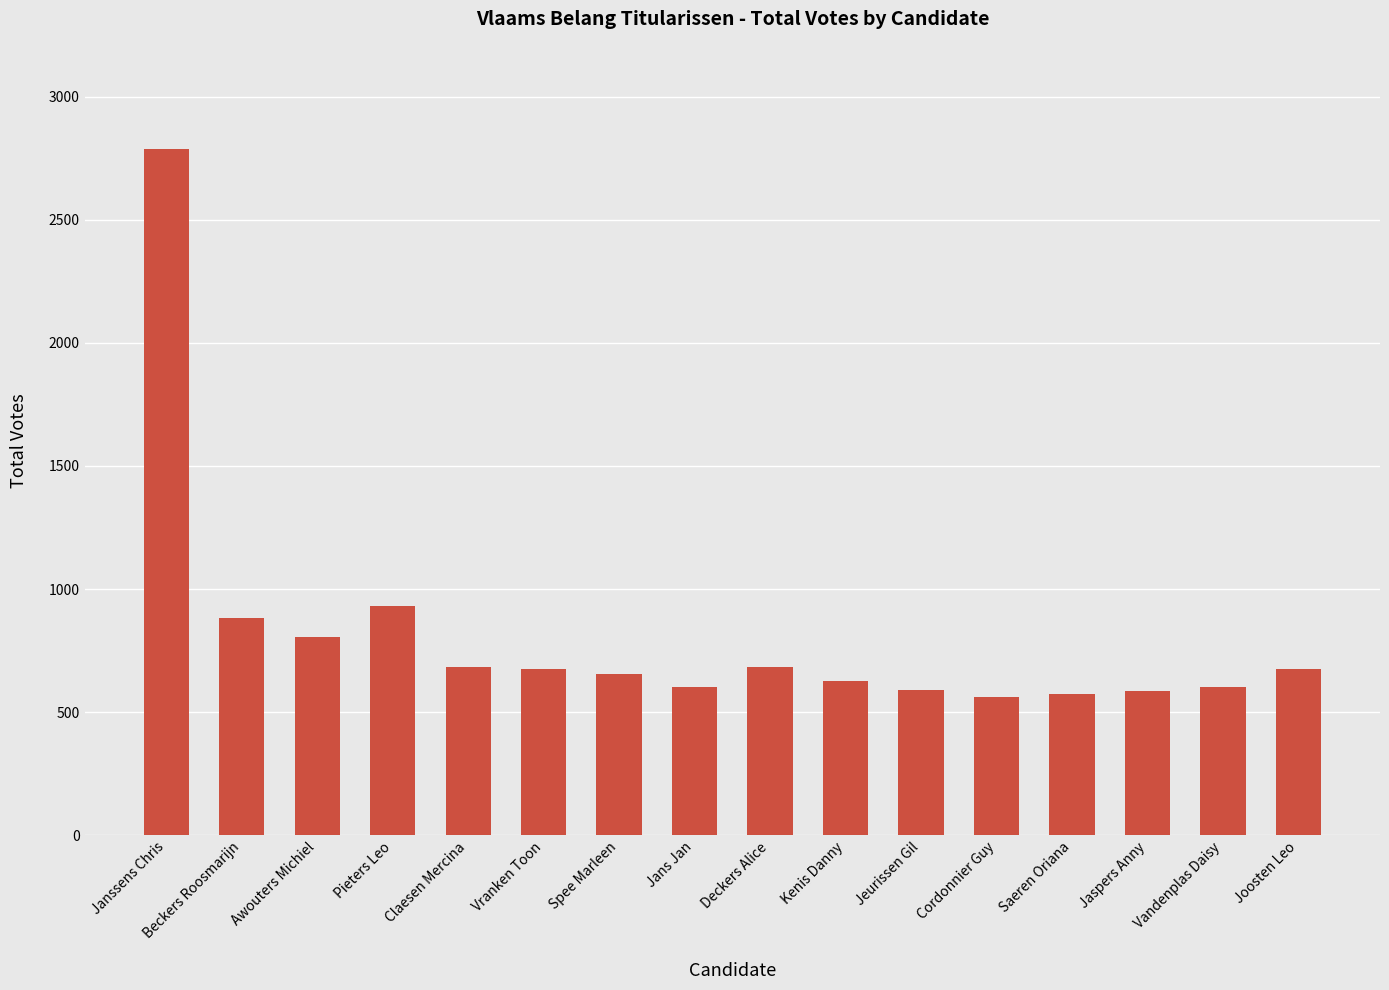

What is the value of the 6th bar from the left?

675